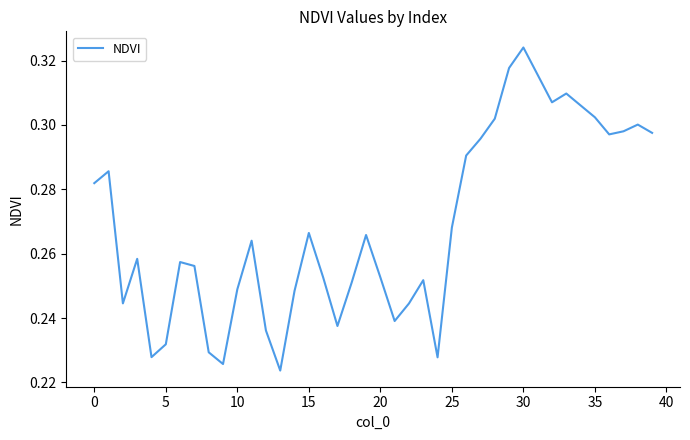

Does the chart display data point markers on the line(s)?

No